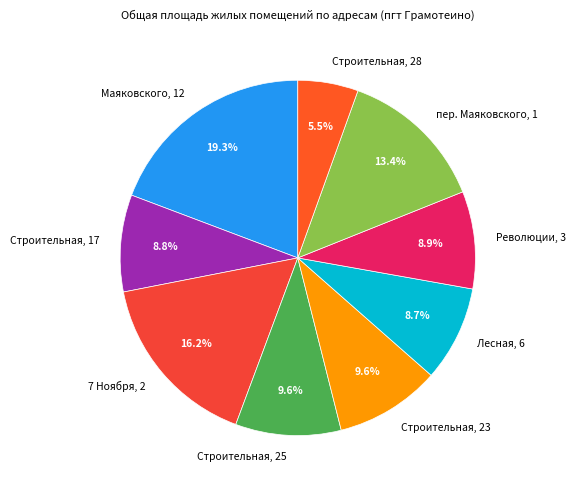

To the nearest percent, what is the difference between the Строительная, 28 and Строительная, 17 slice percentages?

3%